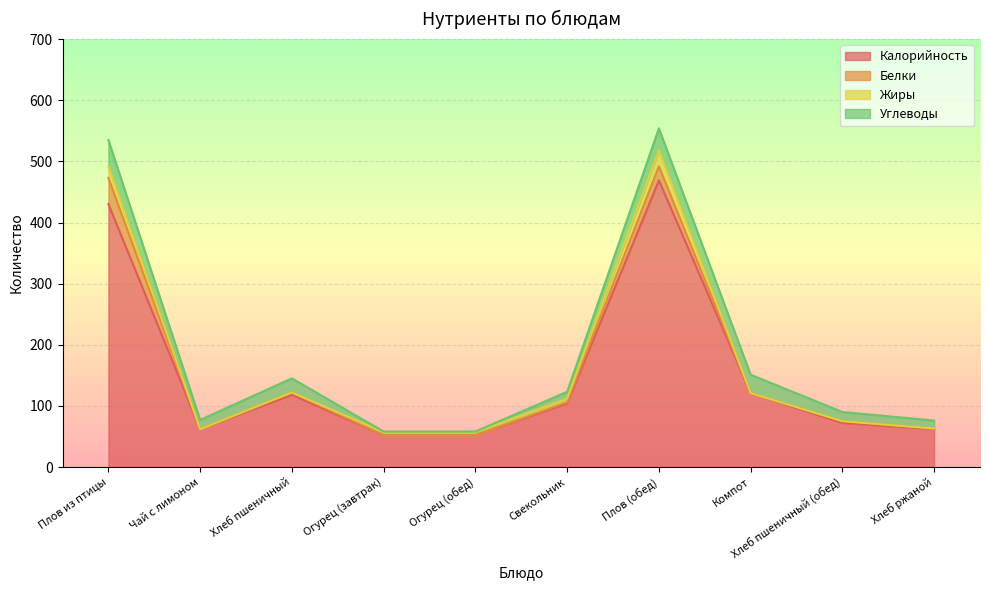

What is the difference between the maximum and minimum values in the Белки series?

43